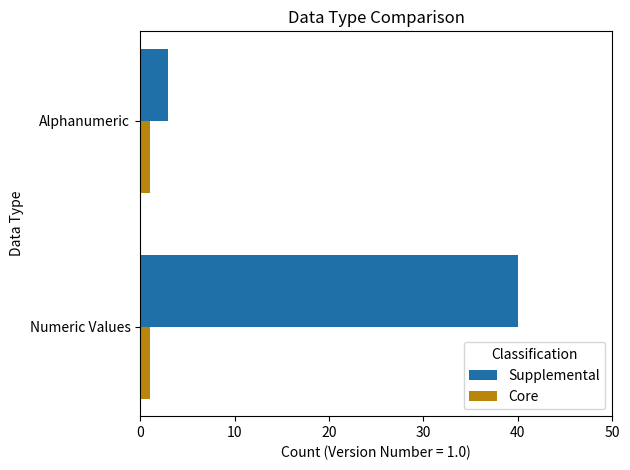

Rank the series by their maximum value, from highest to lowest.

Supplemental, Core